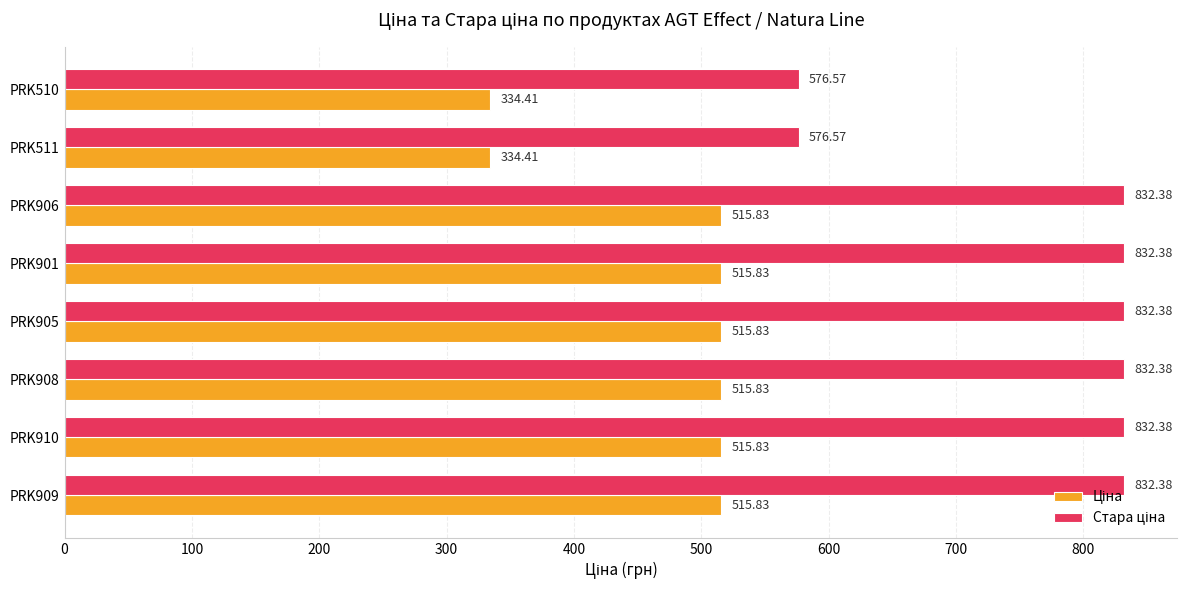

What is the total value across all series at PRK901?

1348.2